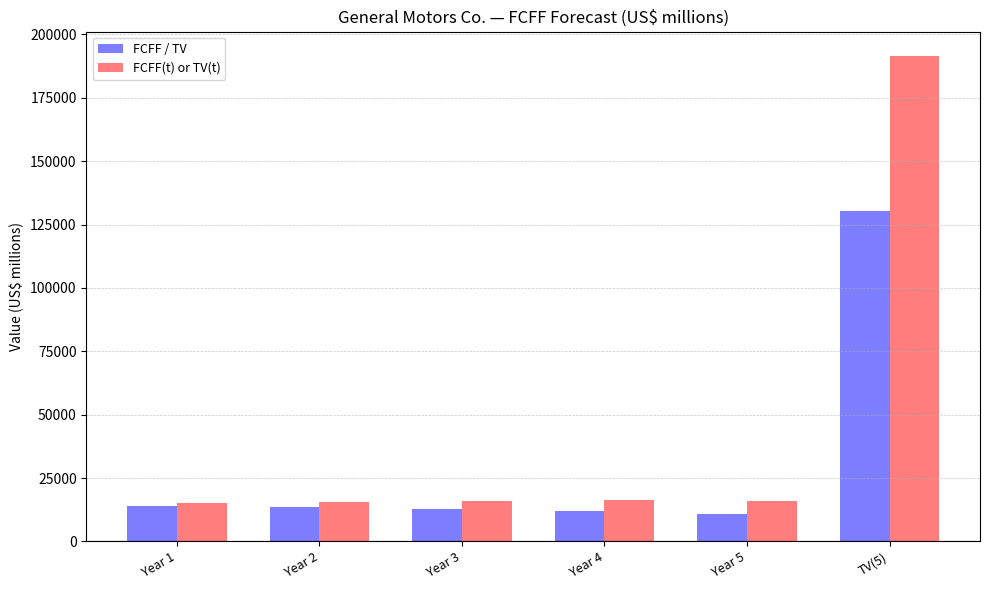

Which category has the highest value in the FCFF / TV series?

TV(5)